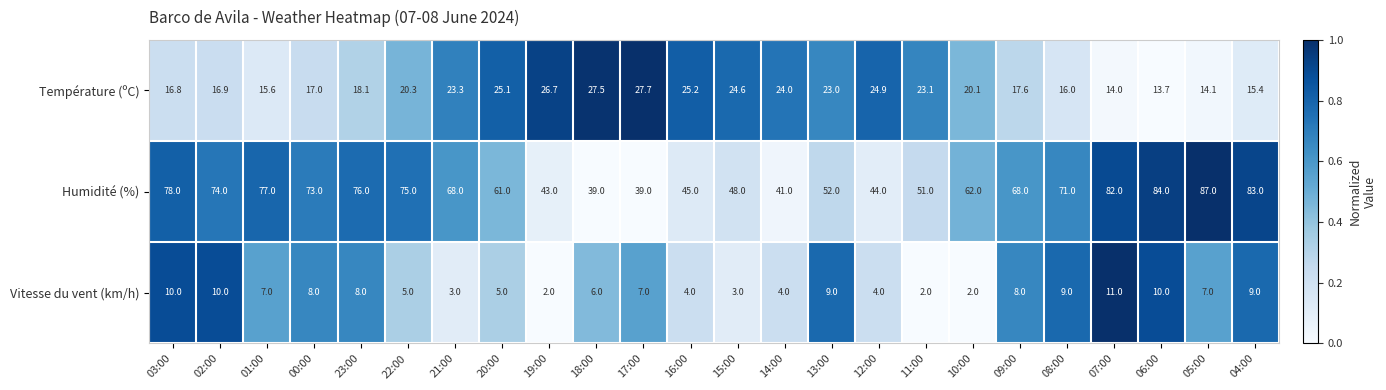

Between 19:00 and 07:00, which series saw the biggest shift?

Humidité (%)